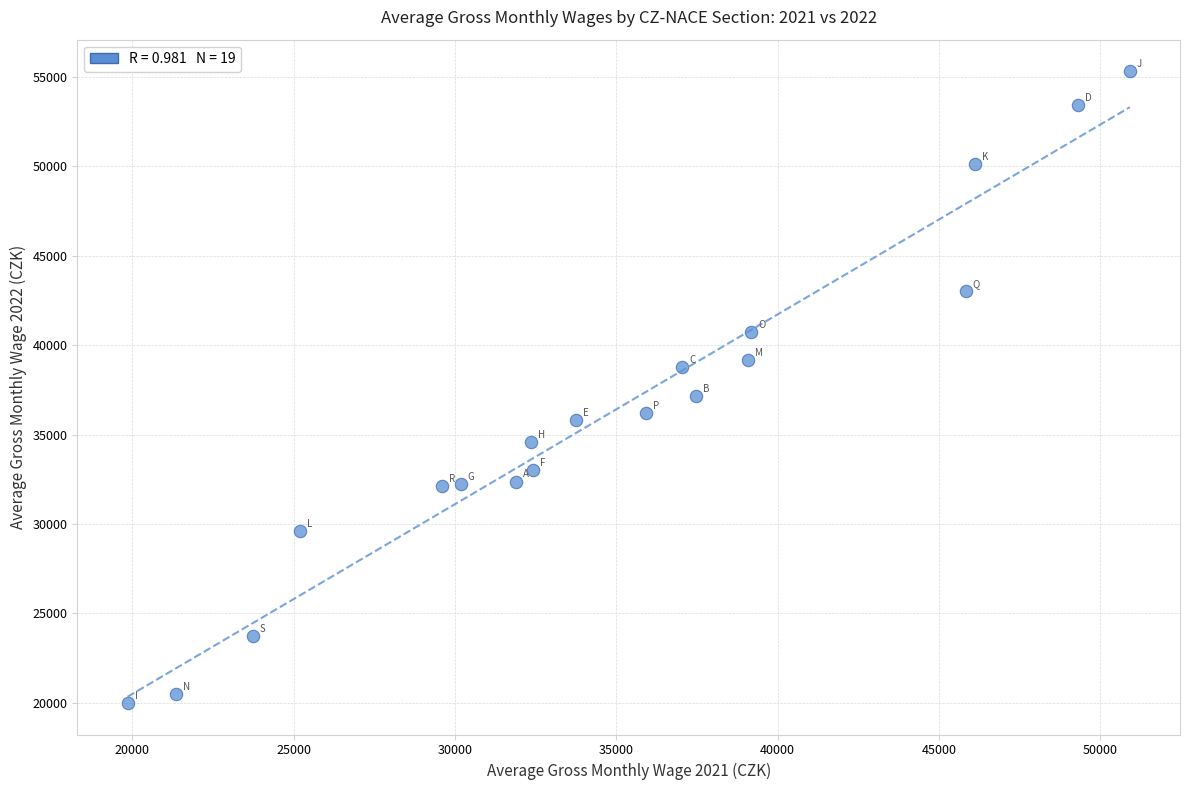

What Y value in the scatter plot is closest to 37654?

37153